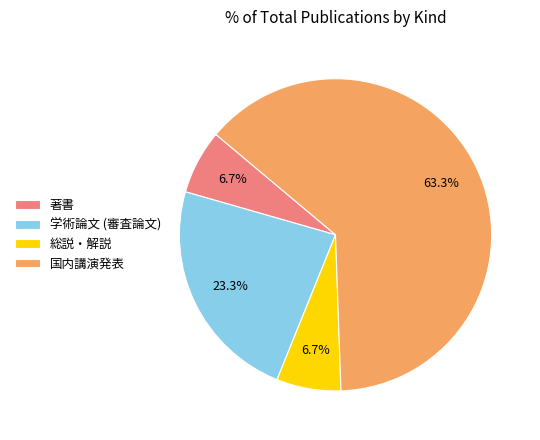

Is the sum of 学術論文 (審査論文) and 総説・解説 greater than half?

No